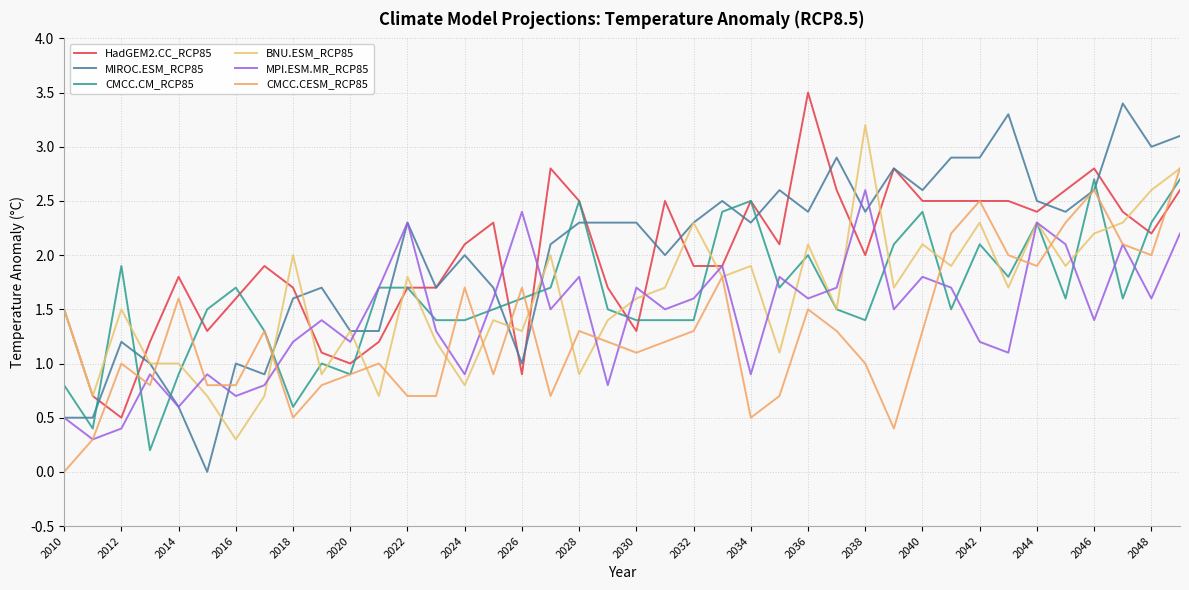

What is the maximum value for BNU.ESM_RCP85?

3.2